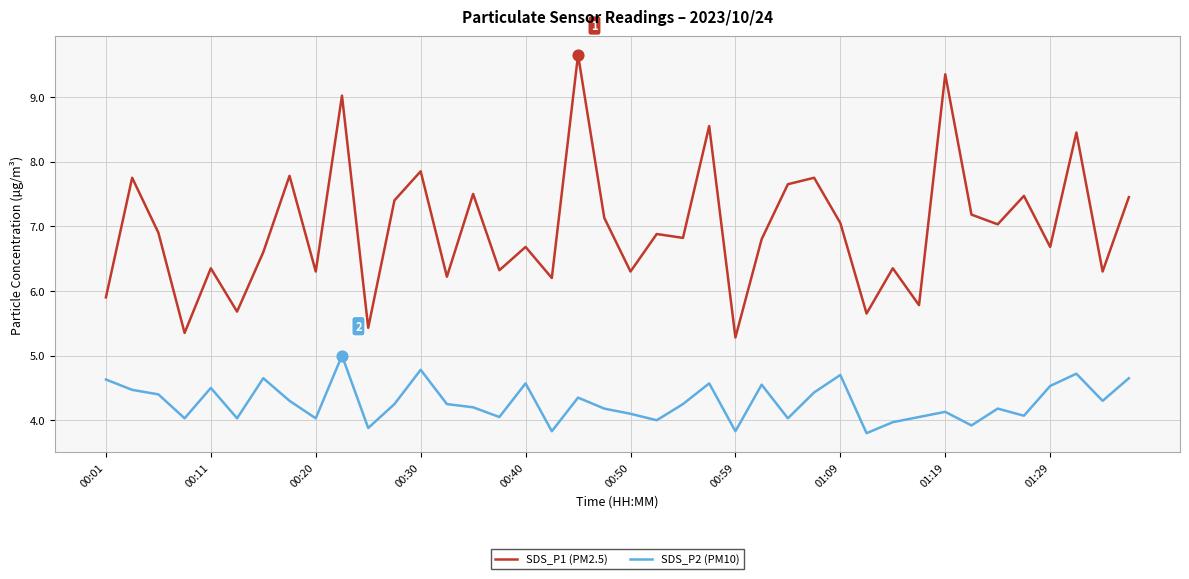

Which series has the largest total across all categories?

SDS_P1 (PM2.5)